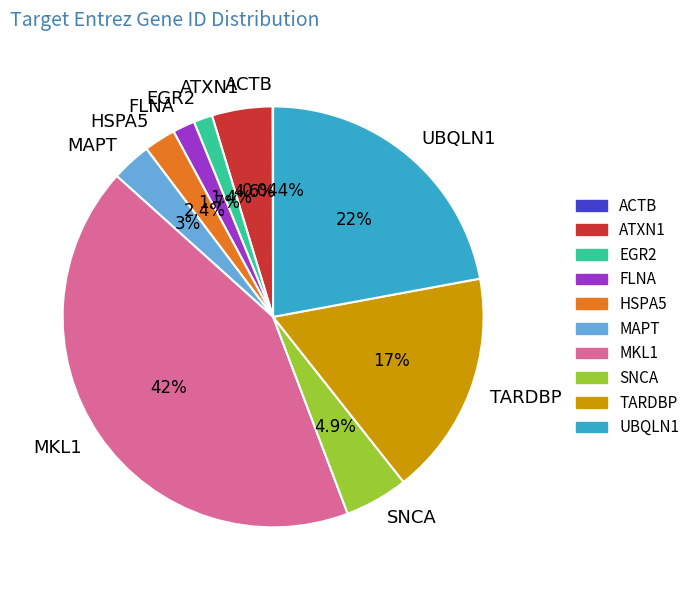

Is TARDBP the majority of the pie?

No